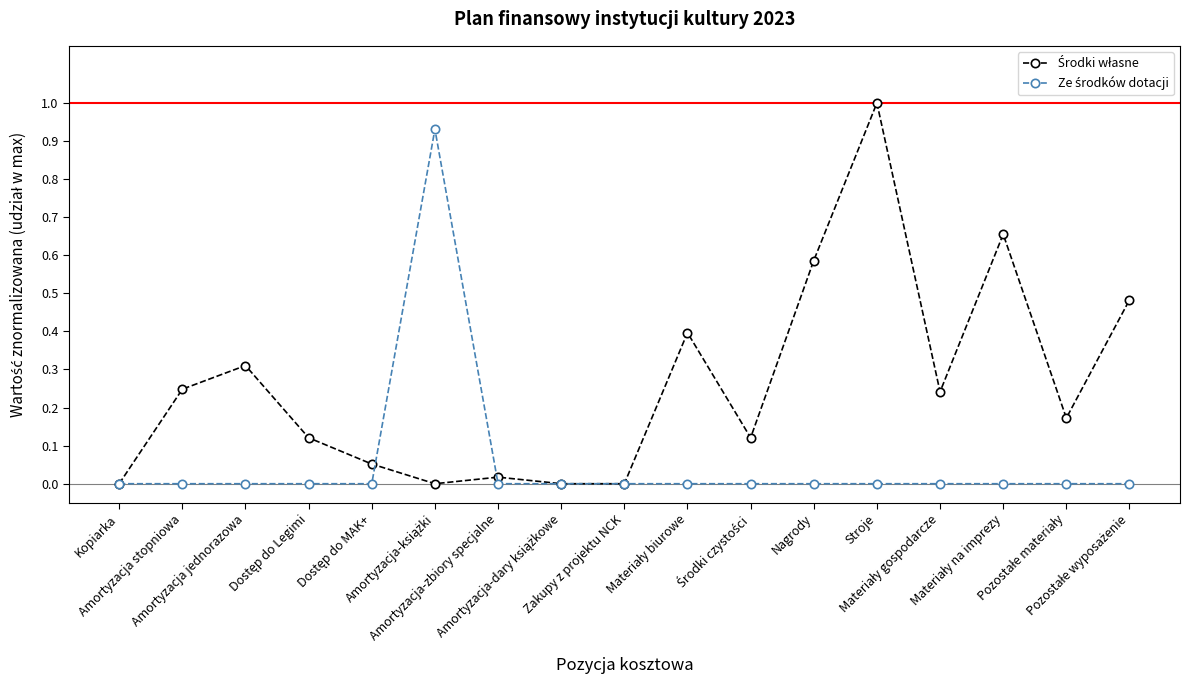

The value of Środki własne at Pozostałe wyposażenie is 0.1. True or false?

False